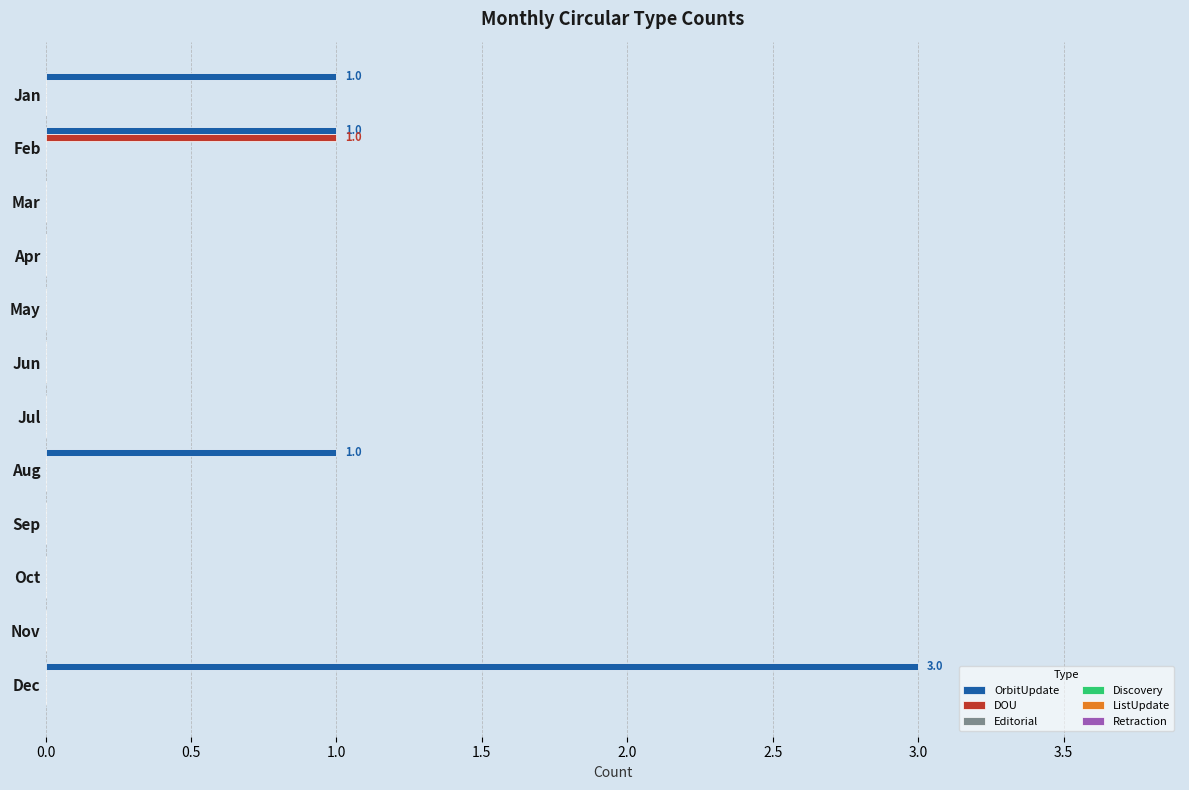

How many distinct data groups are displayed?

2